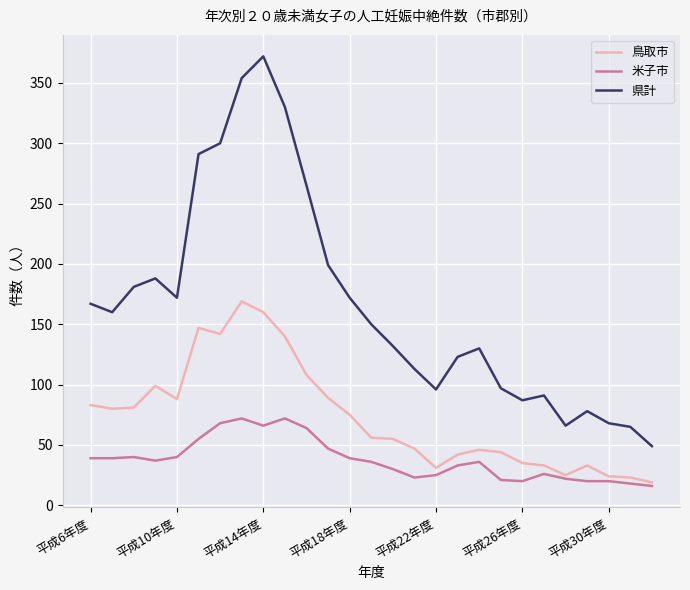

Which series has the largest total across all categories?

県計